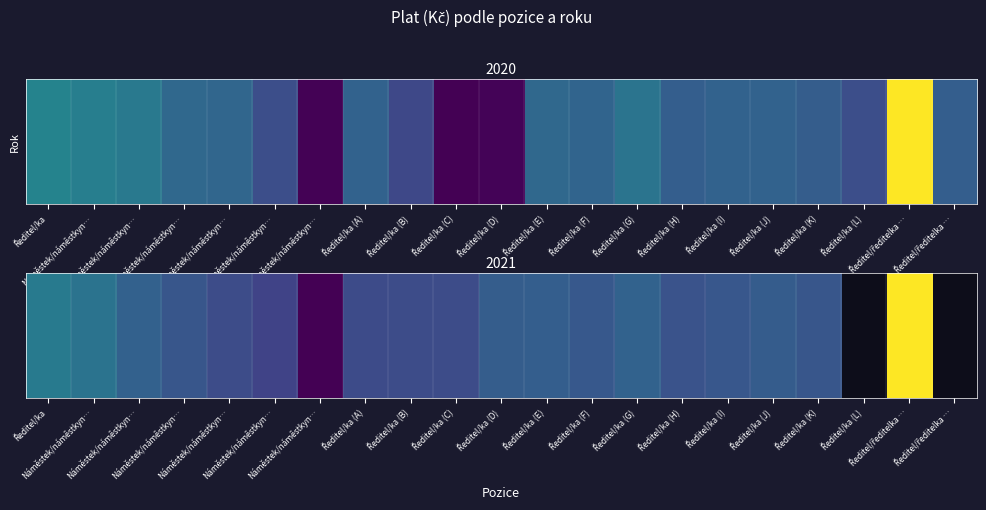

At which label does the data first exceed 983314?

Ředitel/ka